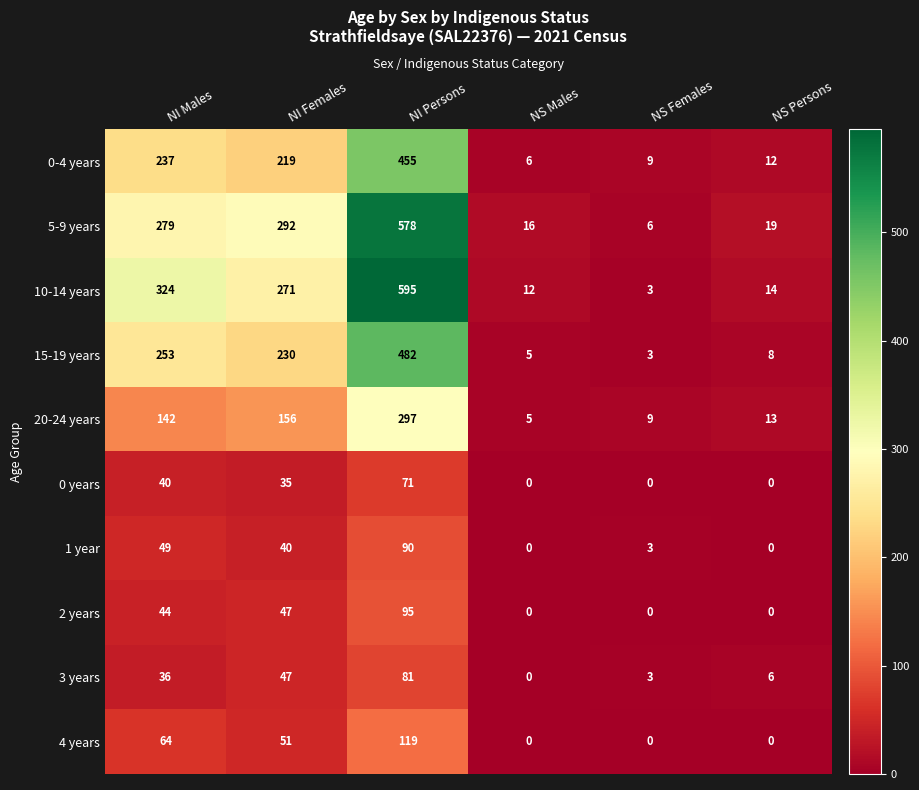

True or false: 3 years has a value of 81 at NI Persons.

True